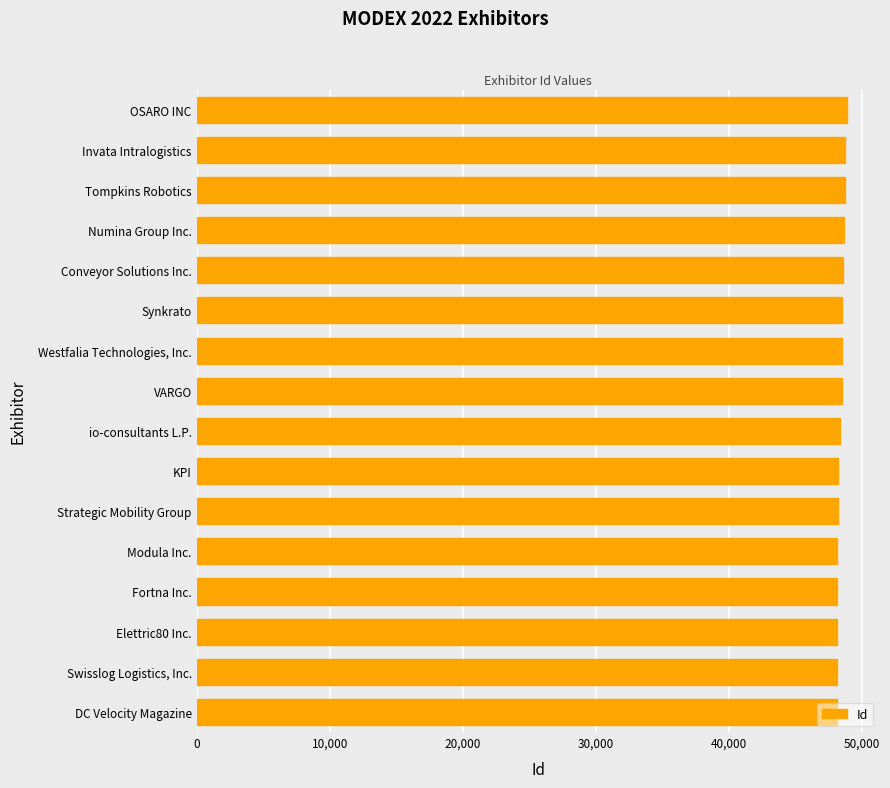

How many data points does each series have?

16